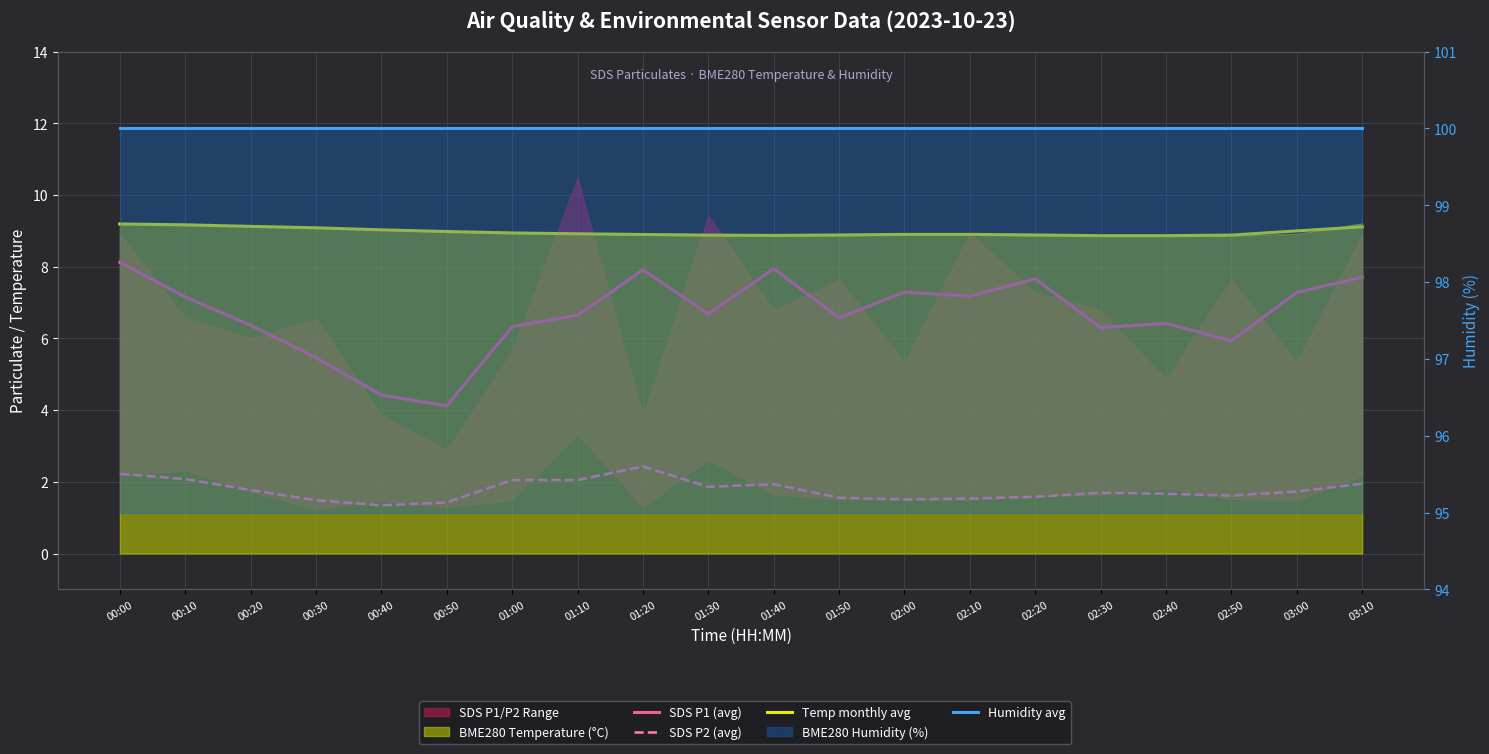

What is the highest value of the SDS P2 (avg) series?

2.4